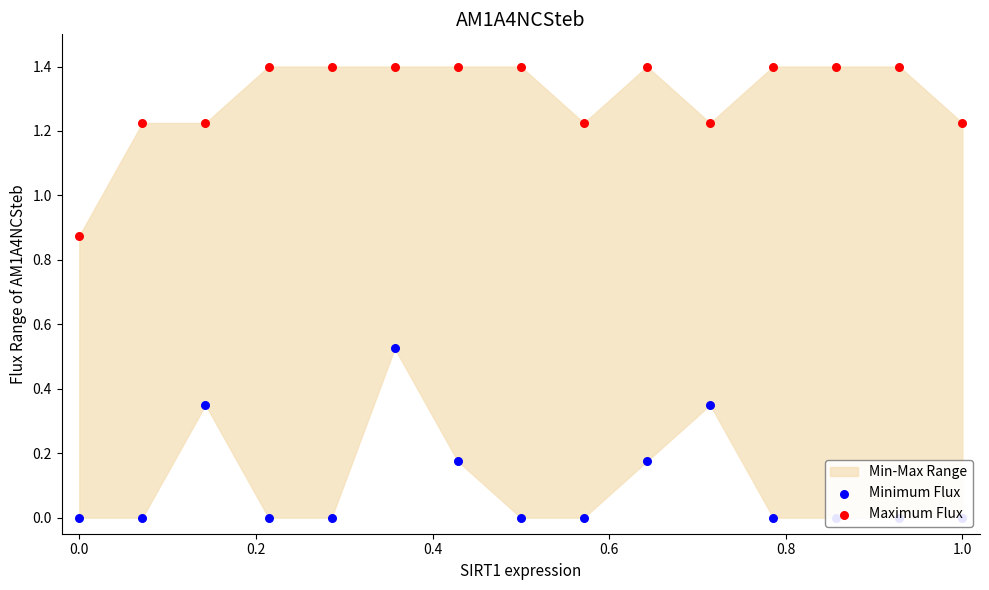

Which series has the widest spread of Y values?

Minimum Flux